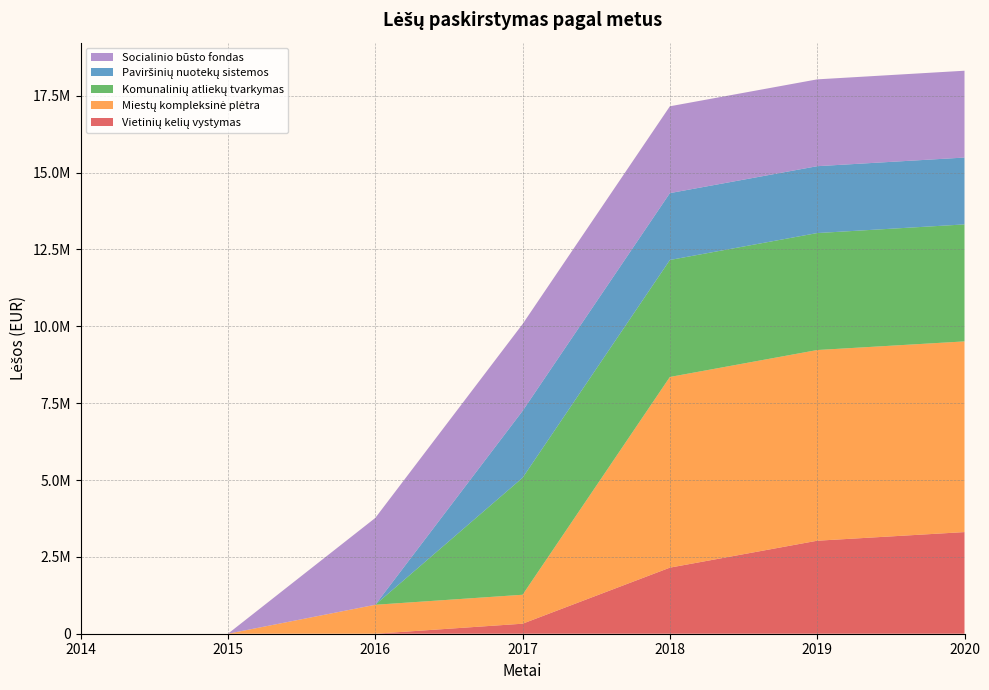

Reading right to left, list all the values displayed in this chart.

Vietinių kelių vystymas: 2020=3306568.6	2019=3025449.9	2018=2149638.9	2017=325955.7	2016=0.0	2015=0.0	2014=0.0
Miestų kompleksinė plėtra: 2020=6203305.6	2019=6203305.6	2018=6203305.6	2017=941826.6	2016=941826.6	2015=0.0	2014=0.0
Komunalinių atliekų tvarkymas: 2020=3805711.0	2019=3805711.0	2018=3805711.0	2017=3805711.0	2016=0.0	2015=0.0	2014=0.0
Paviršinių nuotekų sistemos: 2020=2175264.9	2019=2175264.9	2018=2175264.9	2017=2175264.9	2016=0.0	2015=0.0	2014=0.0
Socialinio būsto fondas: 2020=2824678.5	2019=2824678.5	2018=2824678.5	2017=2824678.5	2016=2824678.5	2015=0.0	2014=0.0